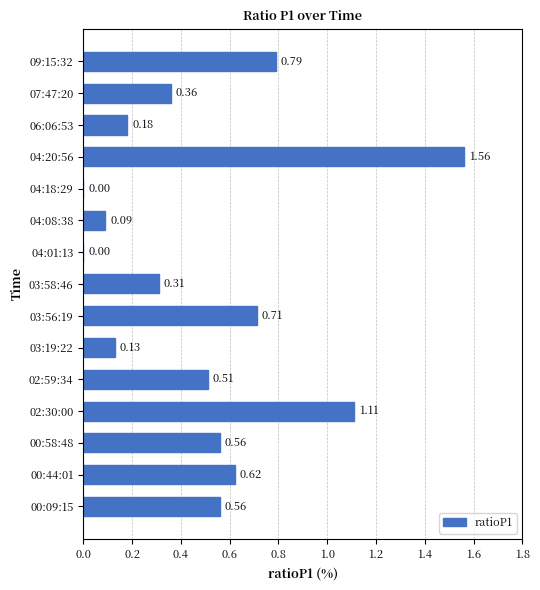

Does the chart contain stacked bars?

No